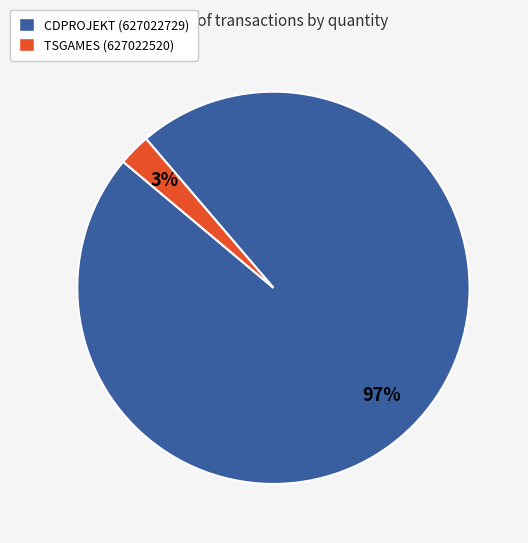

Which has a higher value, CDPROJEKT (627022729) or TSGAMES (627022520)?

CDPROJEKT (627022729)